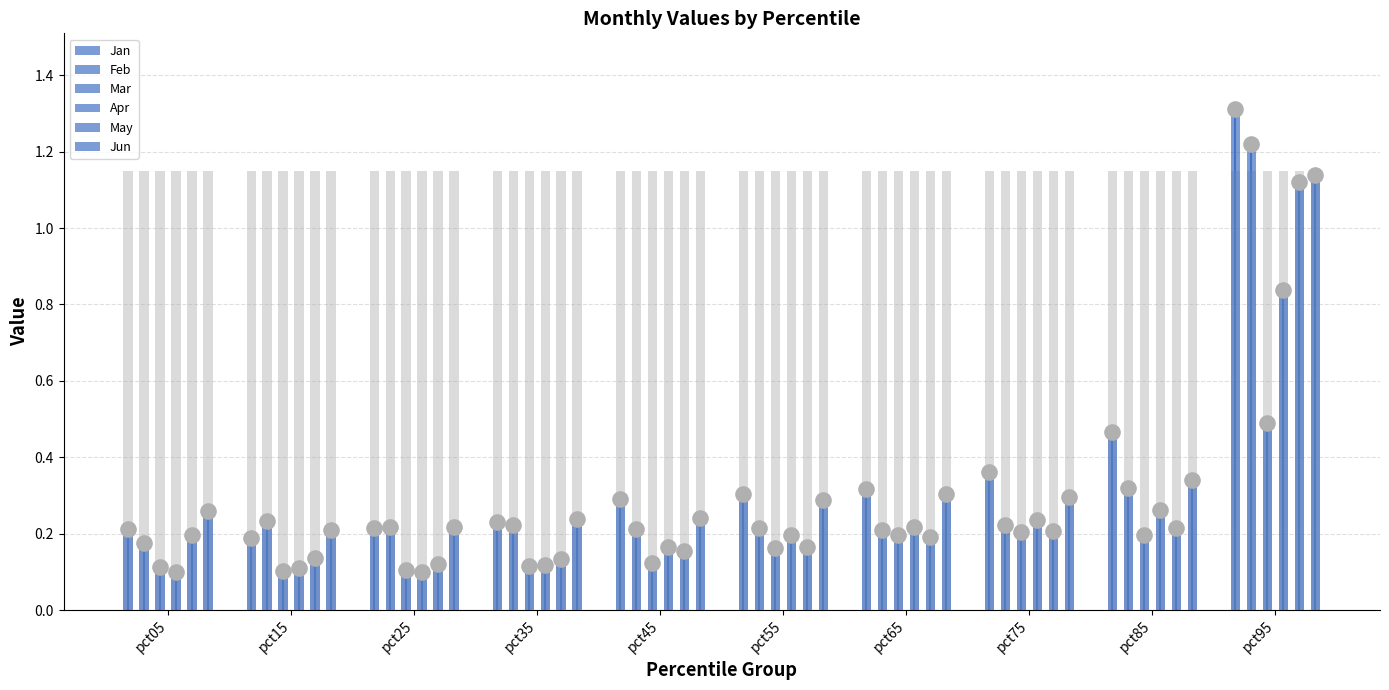

What is the total value across all series at pct95?

6.1